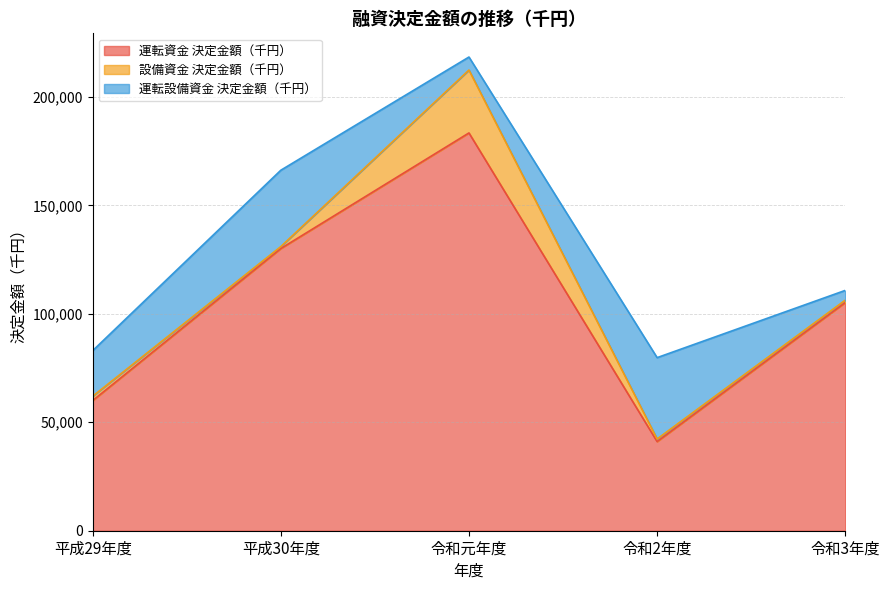

What position from the left is 令和2年度?

4